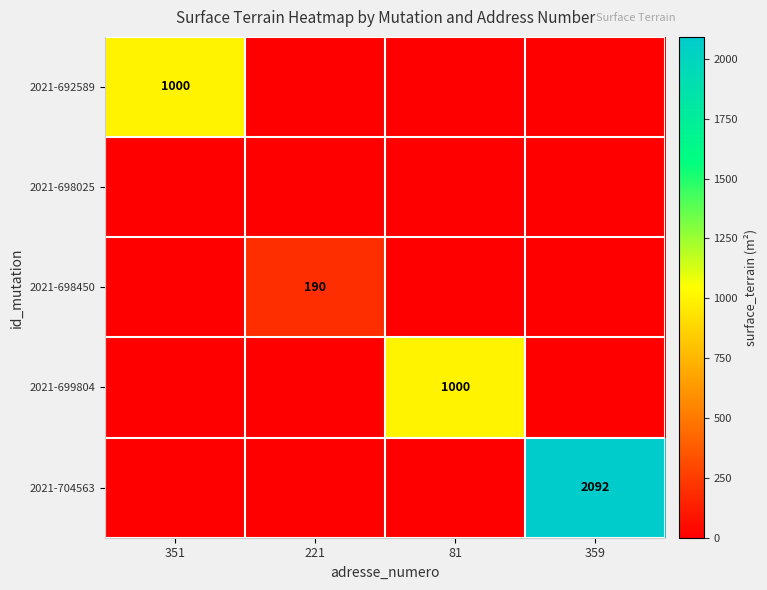

The value of 2021-698450 at 351 is 0. True or false?

True